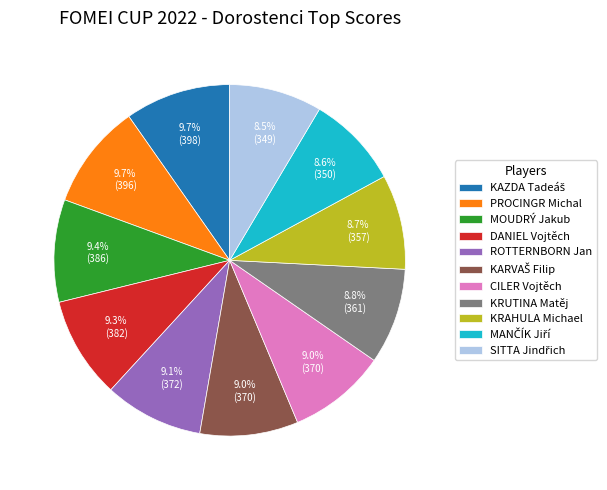

How much of the chart is everything except DANIEL Vojtěch?

90.7%